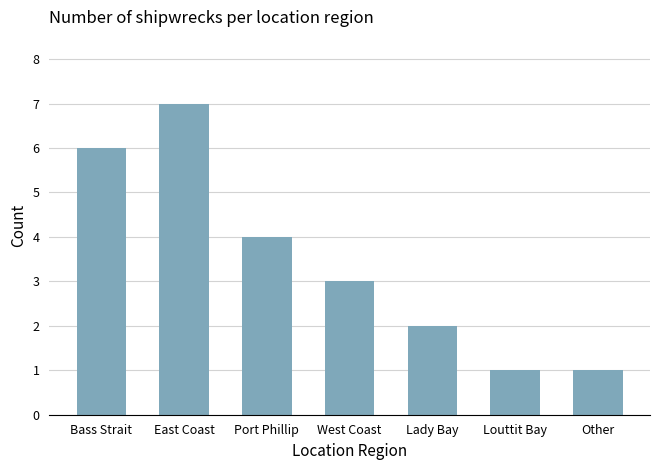

Which category has the highest value across all series?

East Coast